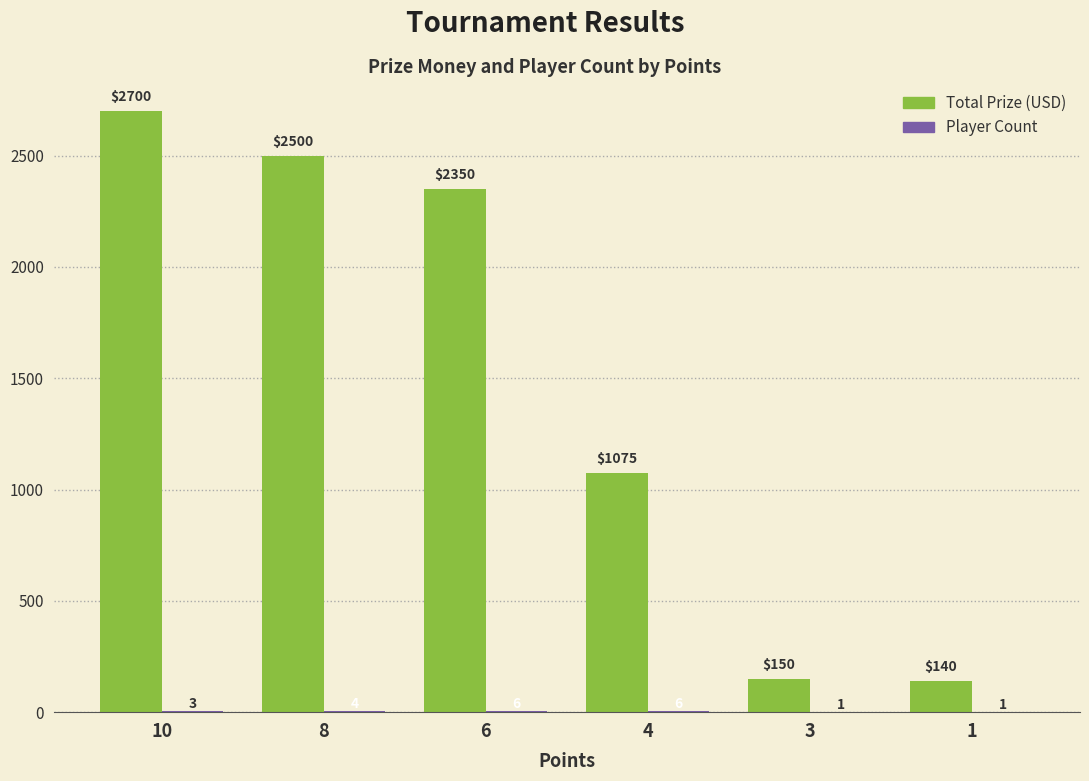

The Total Prize (USD) series shows 2500 at 8. True or false?

True